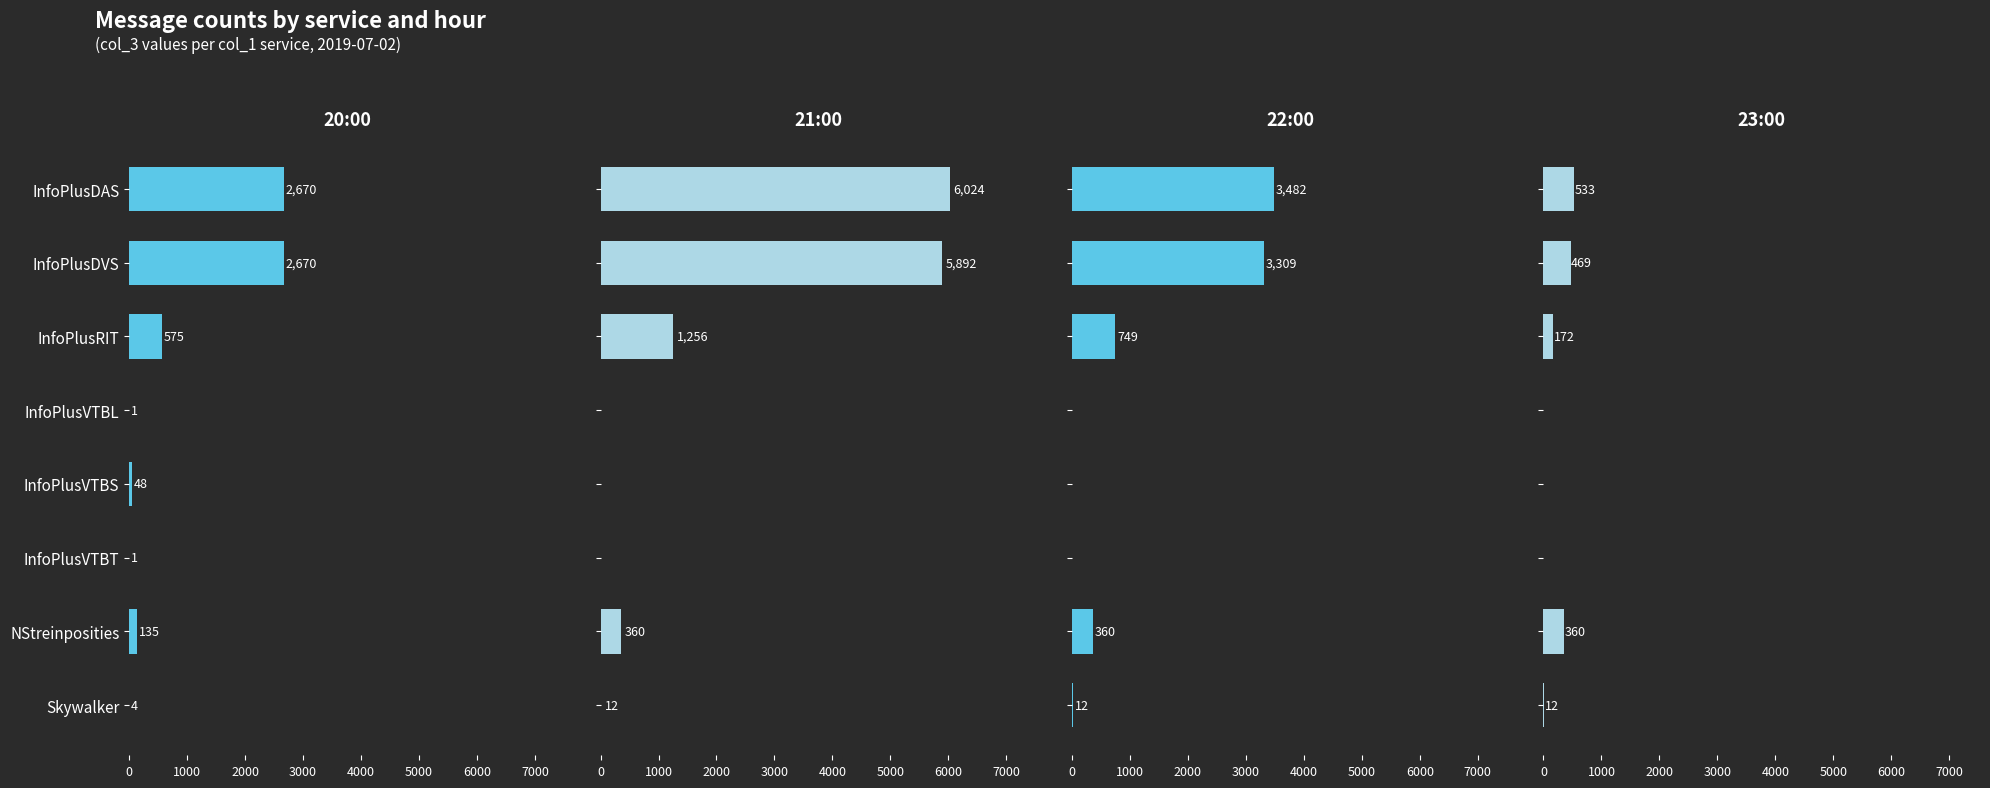

What is the difference between the maximum and minimum values in the 20:00 series?

2669